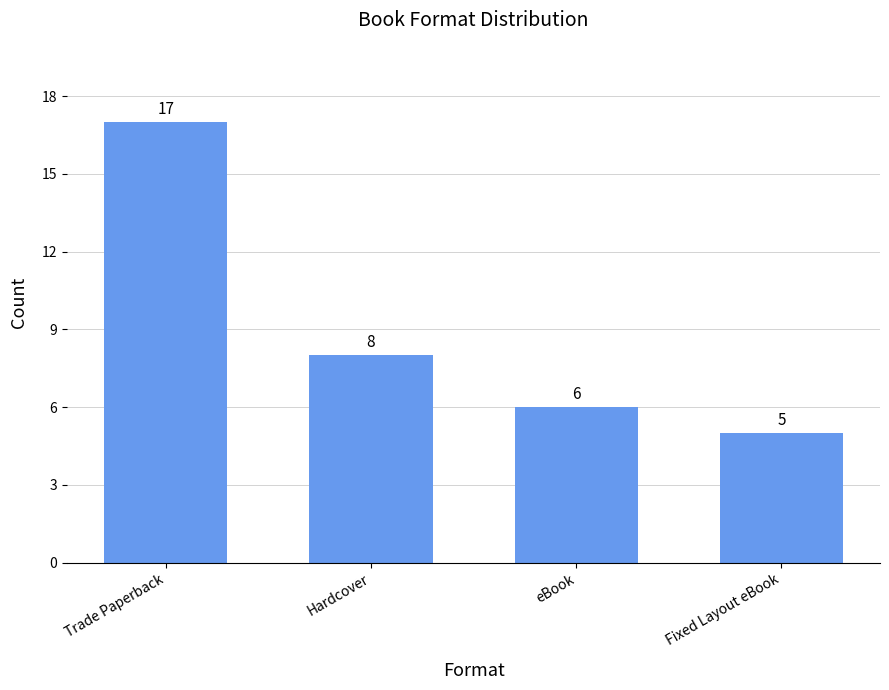

Reading right to left, extract all data points from this chart.

5	6	8	17